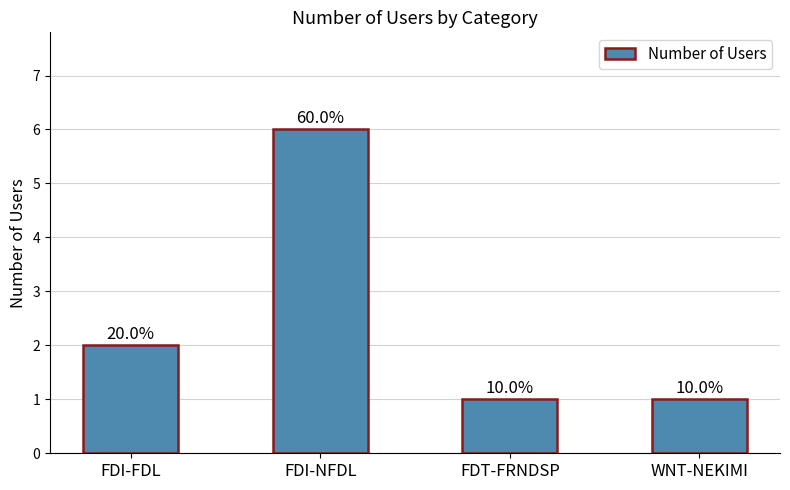

Does the chart contain any negative values?

No